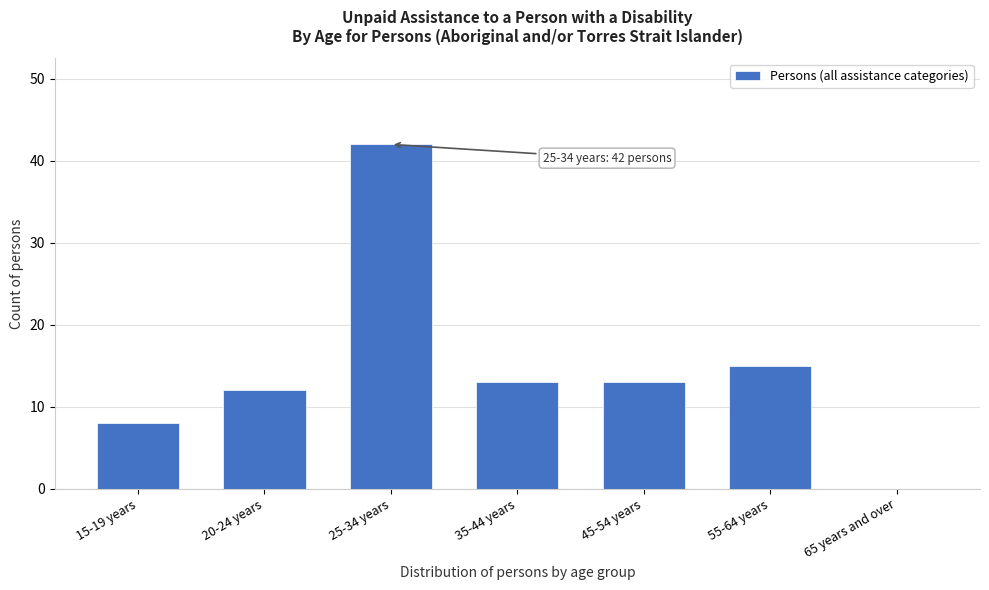

Reading left to right, transcribe all the data shown in this chart.

15-19 years=8	20-24 years=12	25-34 years=42	35-44 years=13	45-54 years=13	55-64 years=15	65 years and over=0